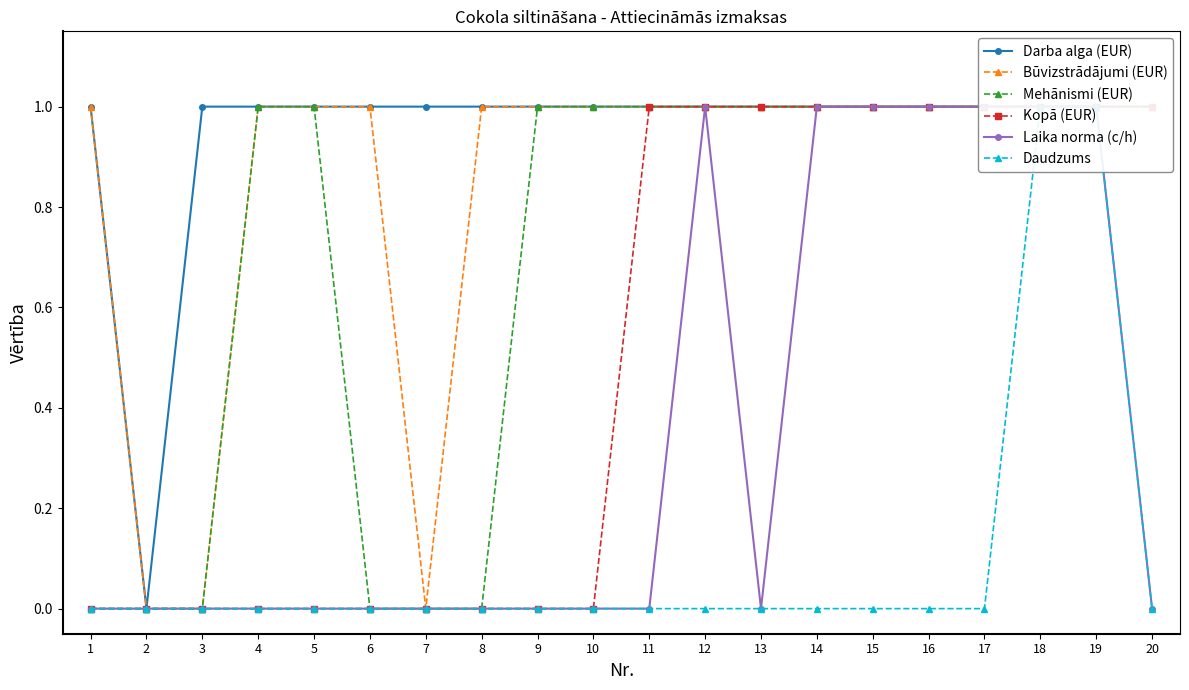

The Daudzums series shows 1 at 13. True or false?

False